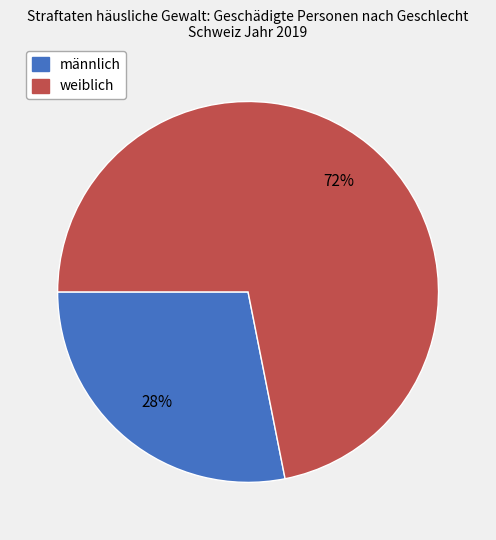

Count the number of slices in the pie.

2